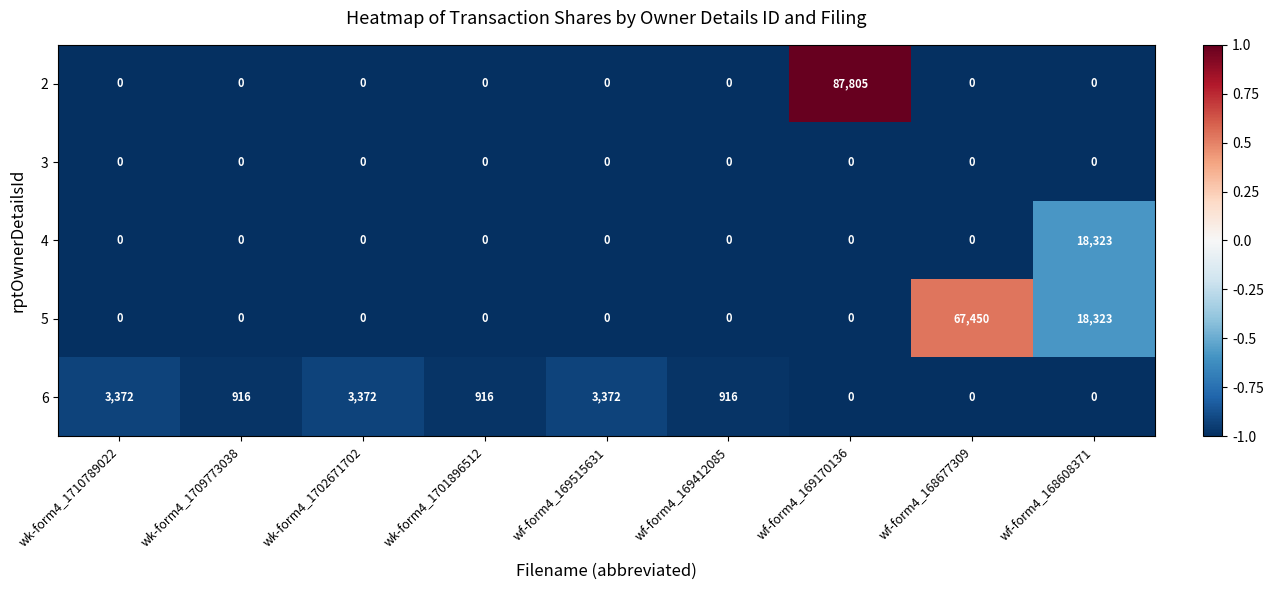

What is the average value of the 6 series?

1429